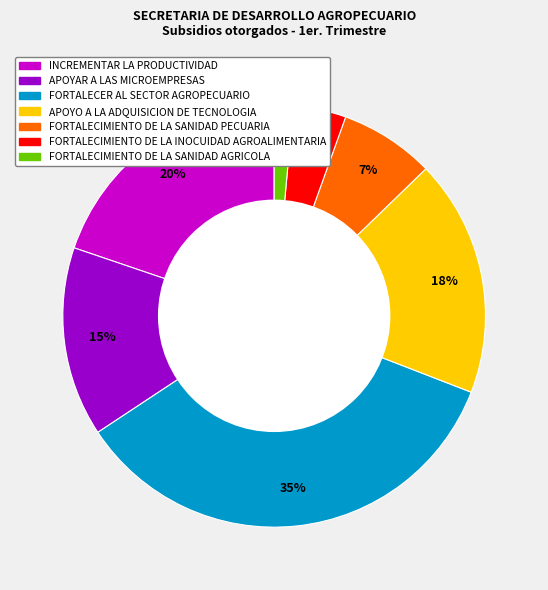

How many slices are in this pie chart?

7